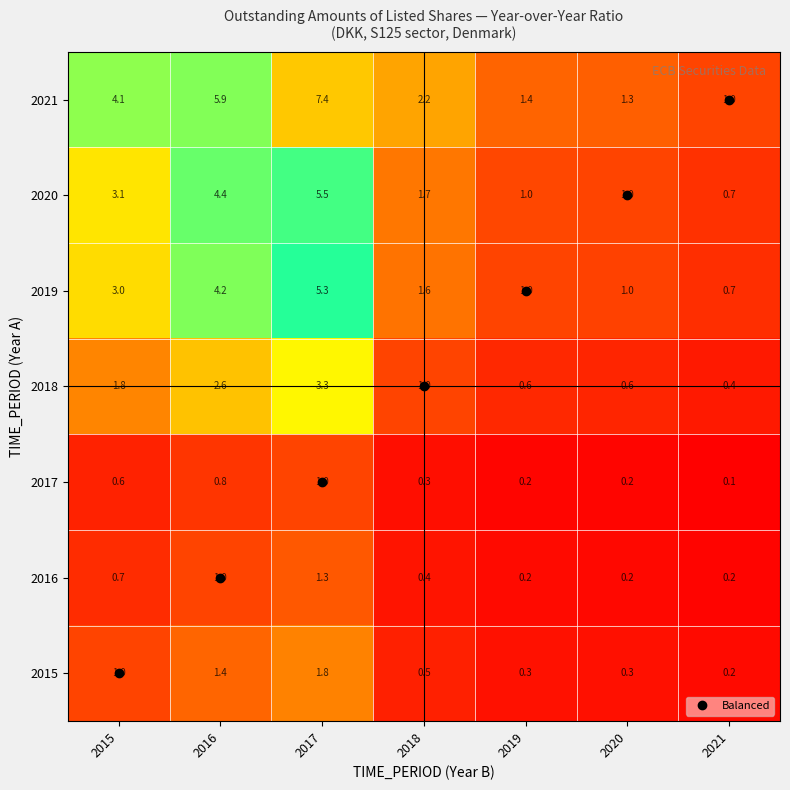

What is the minimum value shown in the chart?

0.1